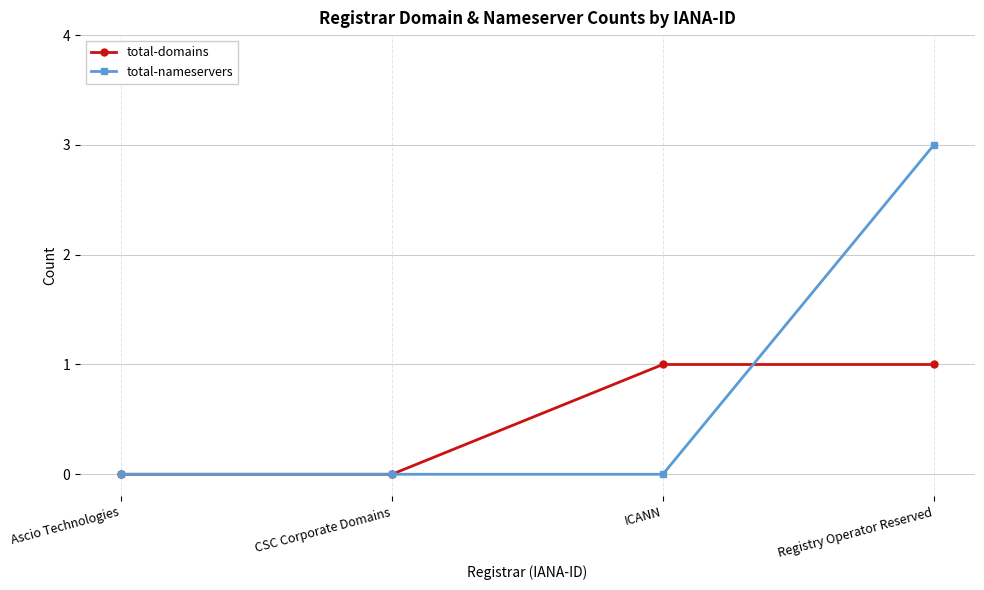

Rank the series by their maximum value, from highest to lowest.

total-nameservers, total-domains